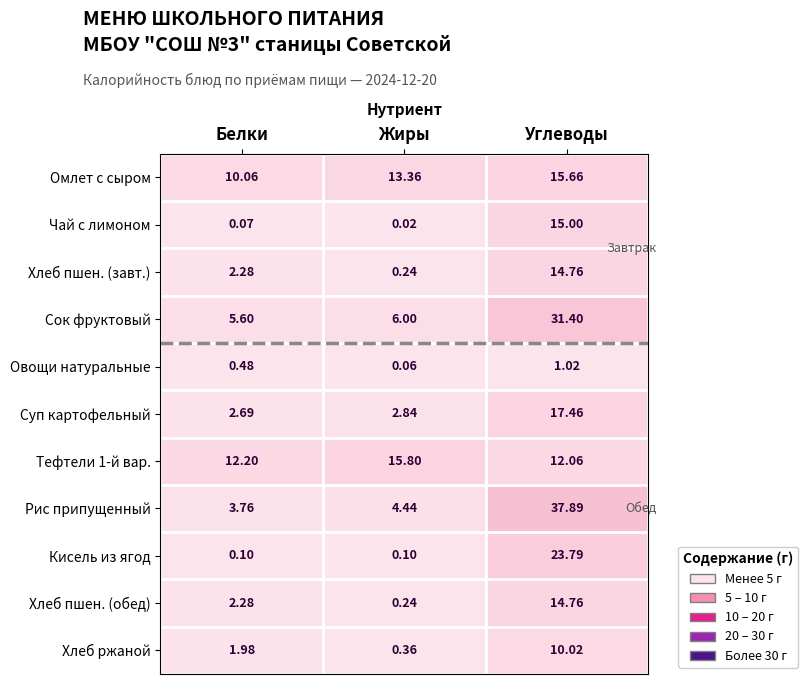

What is the greatest value displayed?

37.9